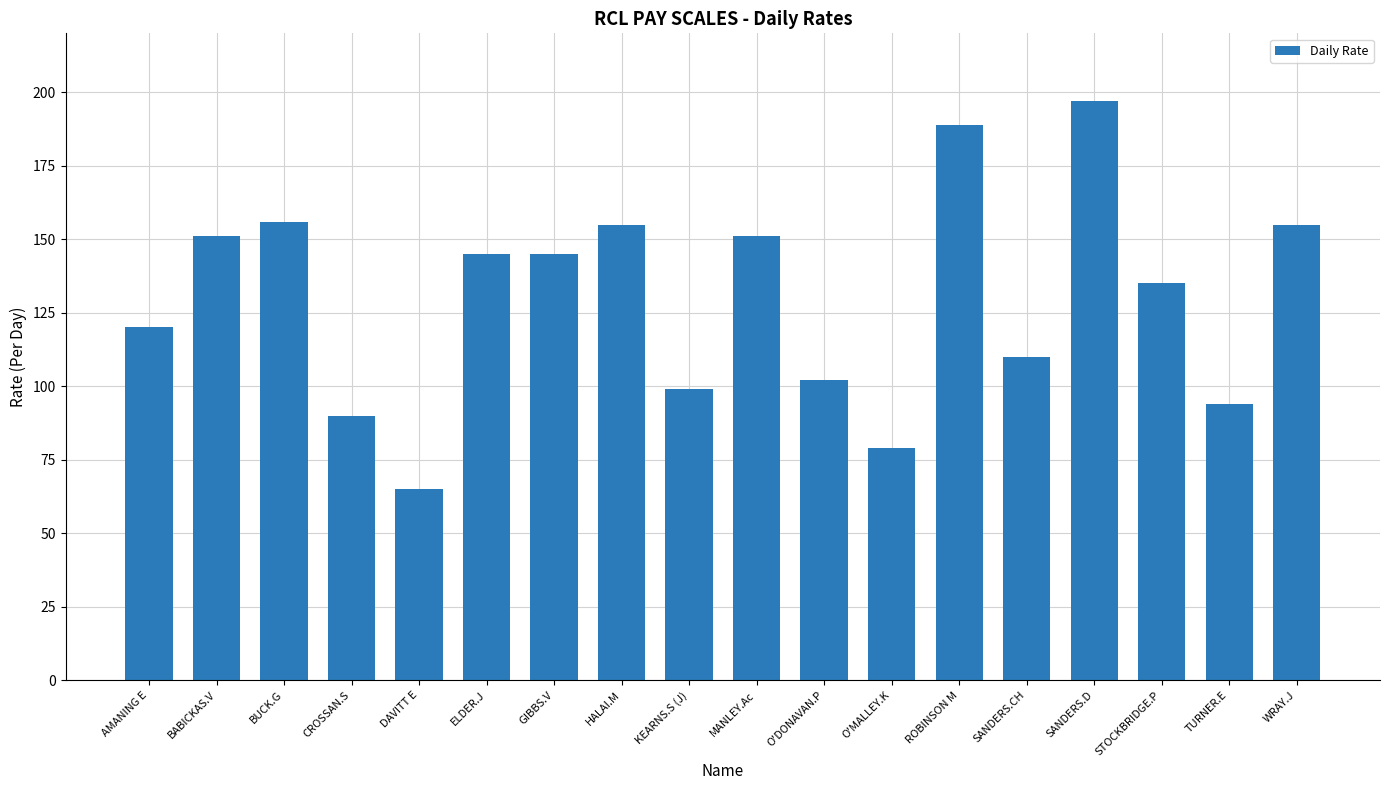

The value at BABICKAS.V is 151. True or false?

True